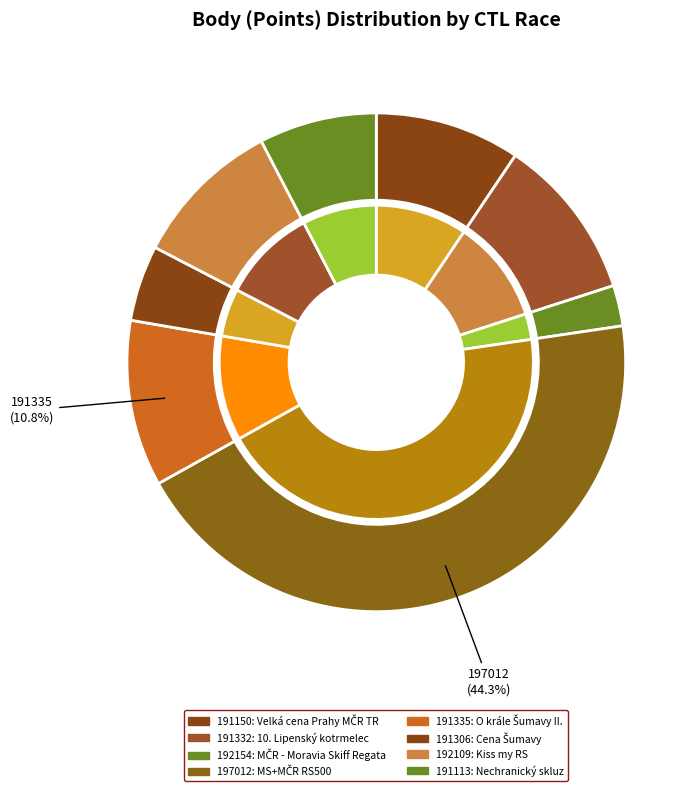

True or false: 191306 accounts for 15% of the total.

False